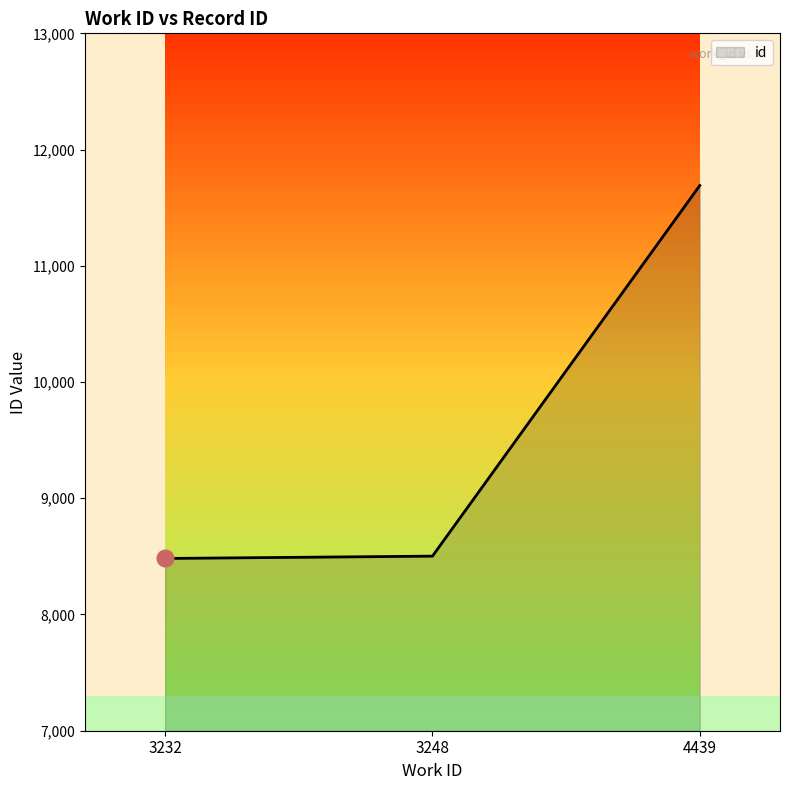

What is the change in value from 3232 to 4439?

+3209